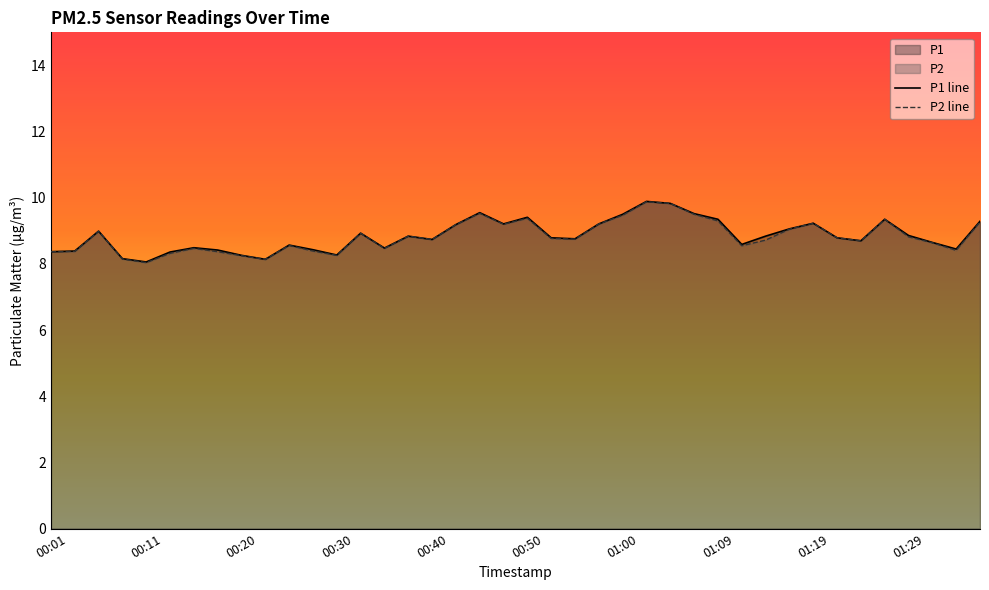

What is the maximum value for P2 line?

9.9